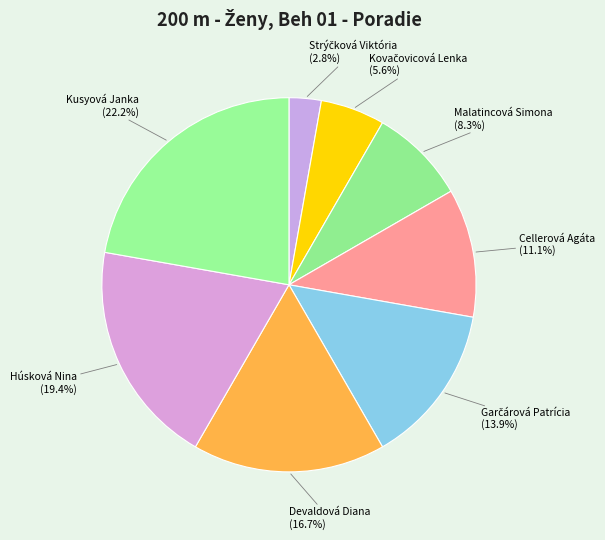

Is there any slice that represents more than half of the pie?

No